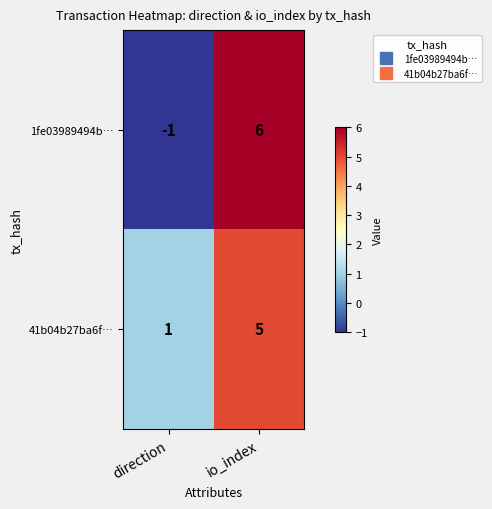

Which series changed the most between direction and io_index?

1fe03989494b…